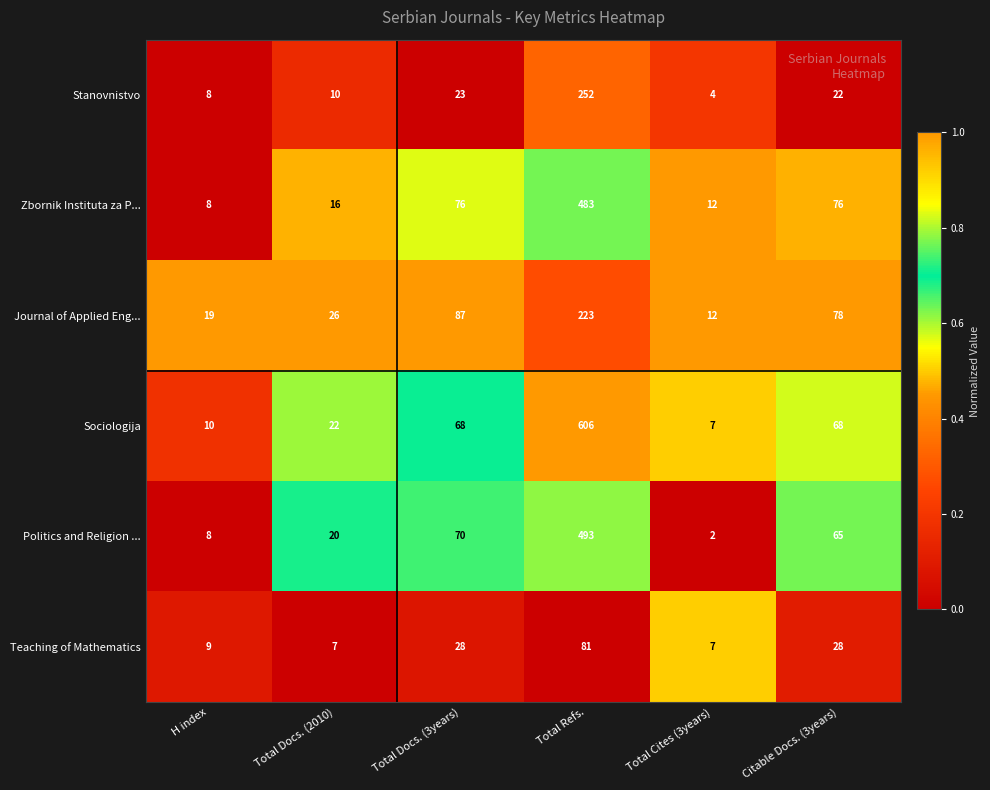

What value does the Stanovnistvo series have at Total Refs.?

252